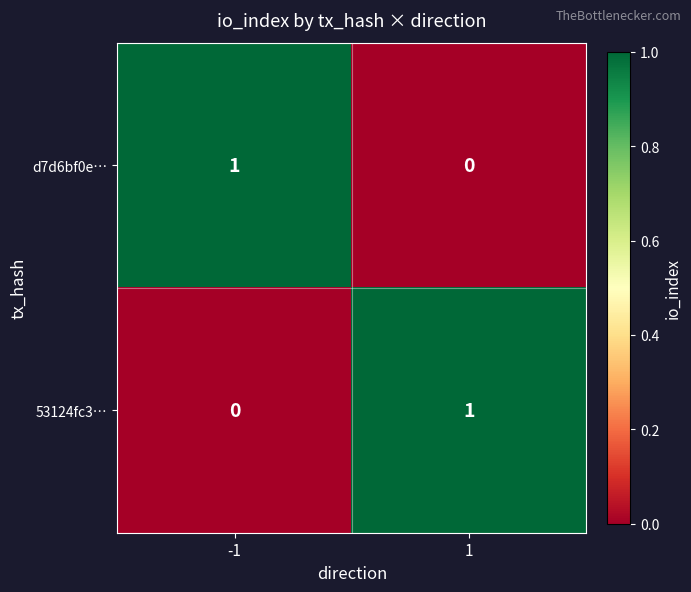

The 53124fc3… series shows 0 at 1. True or false?

False